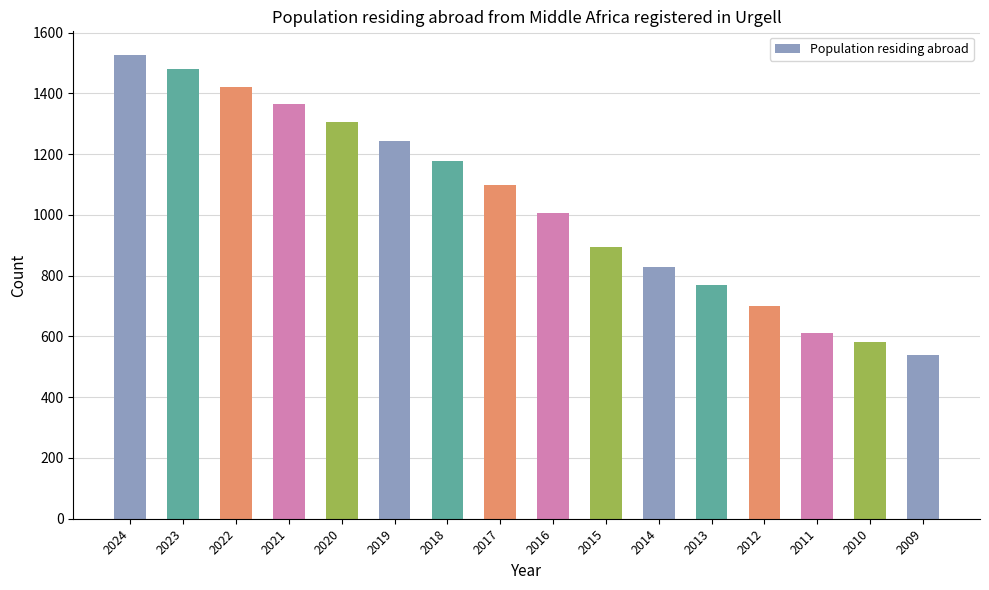

Is it true that the value at 2020 is 2091?

False